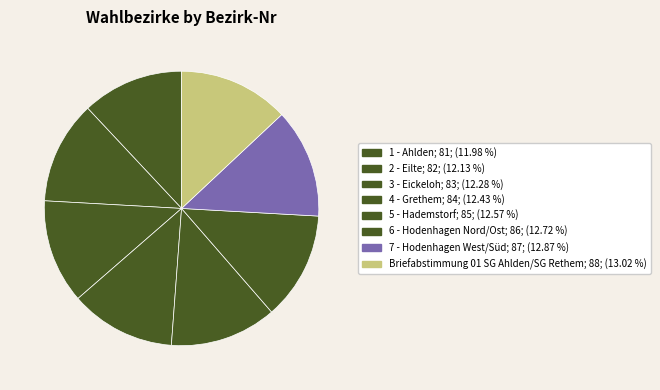

What is the change in value from 2 - Eilte to 5 - Hademstorf?

+3